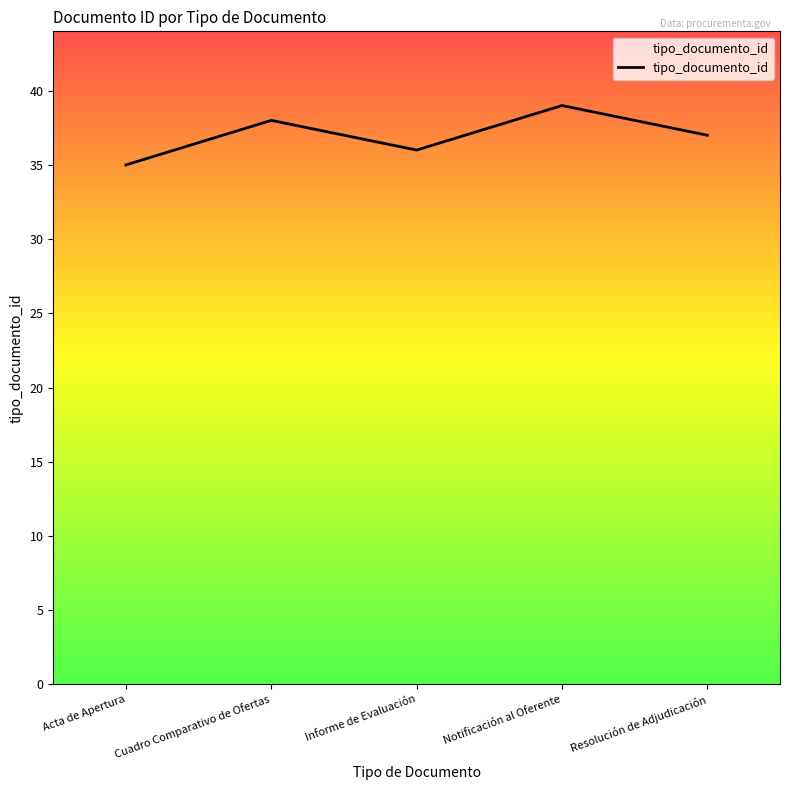

What position from the left is Cuadro Comparativo de Ofertas?

2